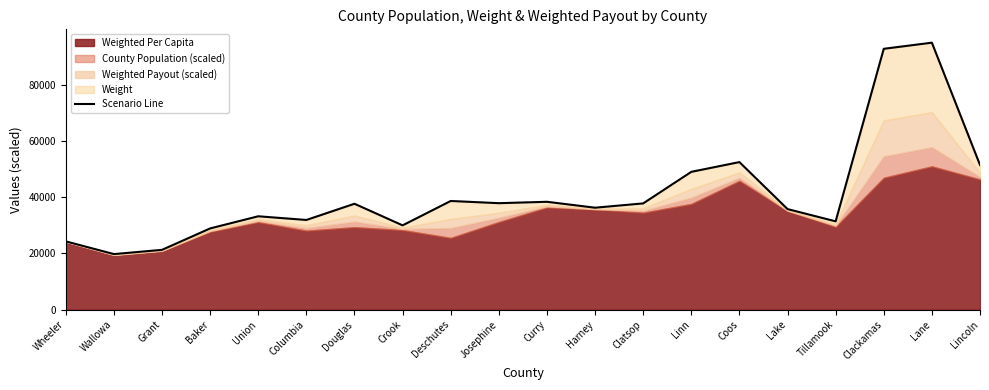

Is it true that the value at Josephine is 25732.1?

False